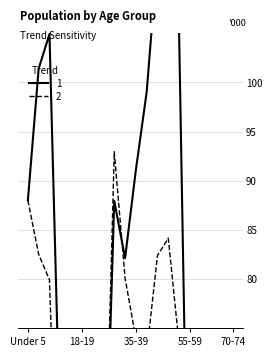

How many values in the This Area series exceed 82?

10